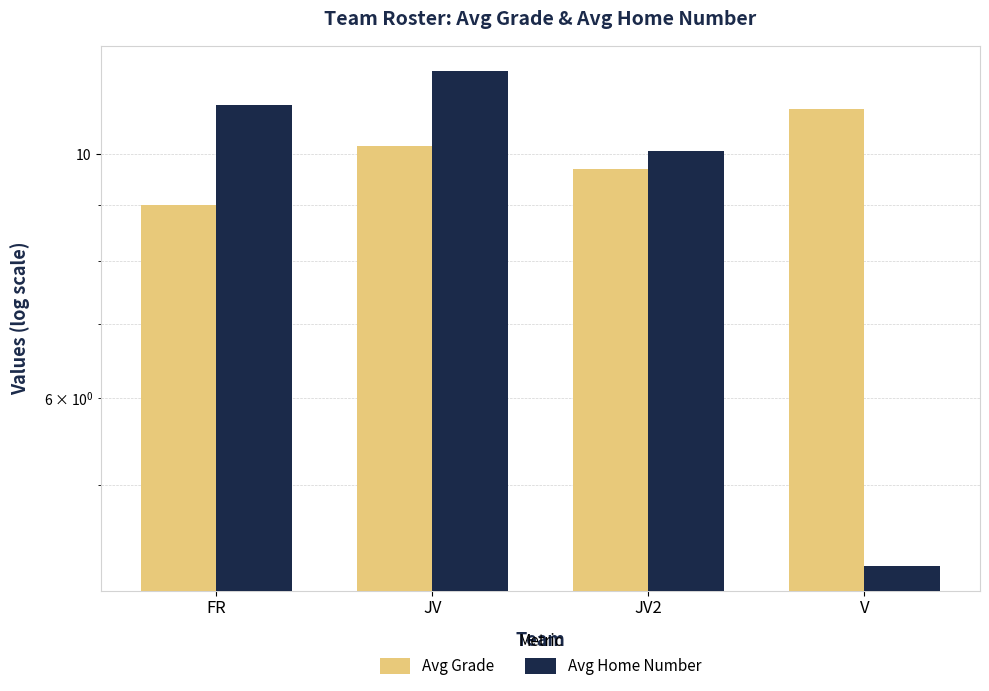

How many groups of bars are there?

4